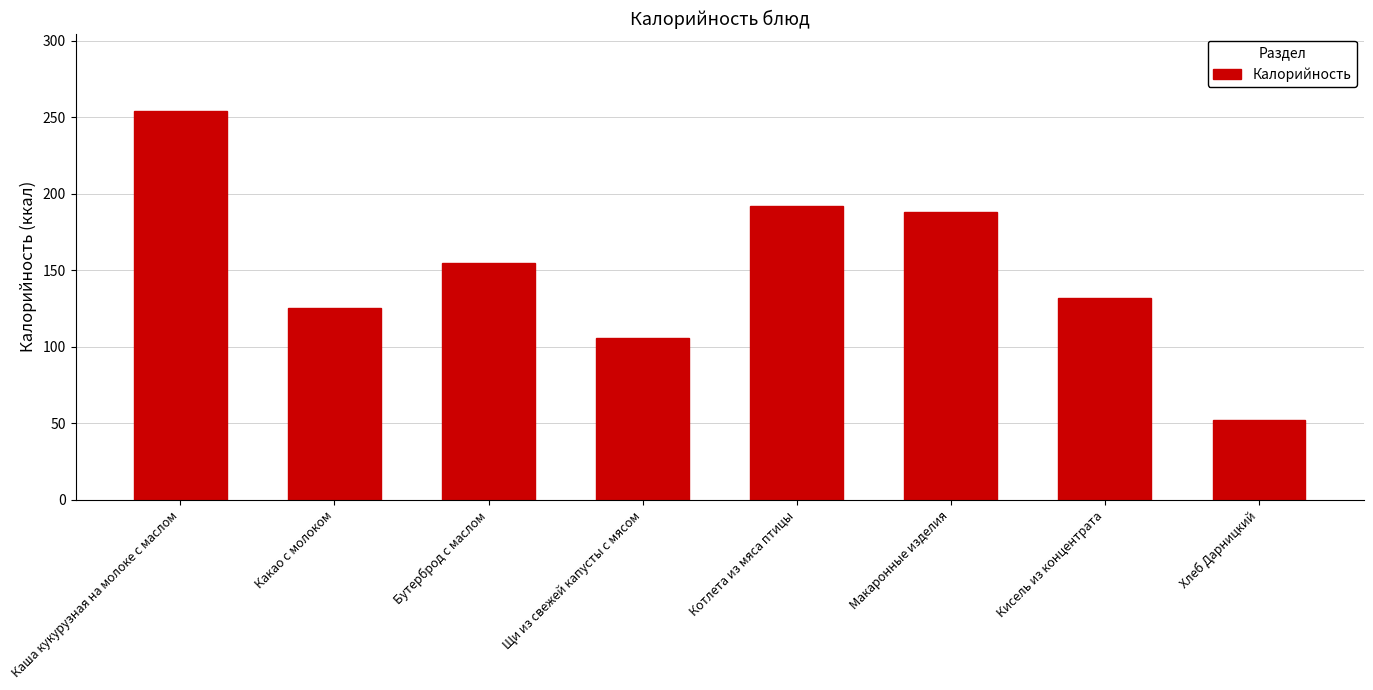

What is the greatest value displayed?

254.0